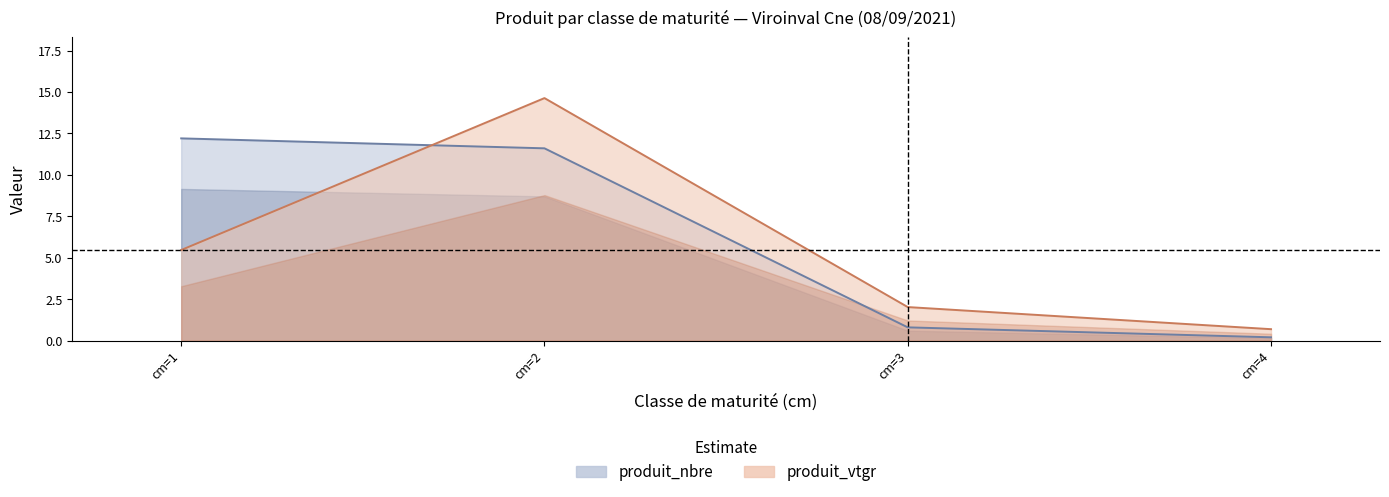

True or false: produit_nbre and produit_vtgr cross at least once.

True